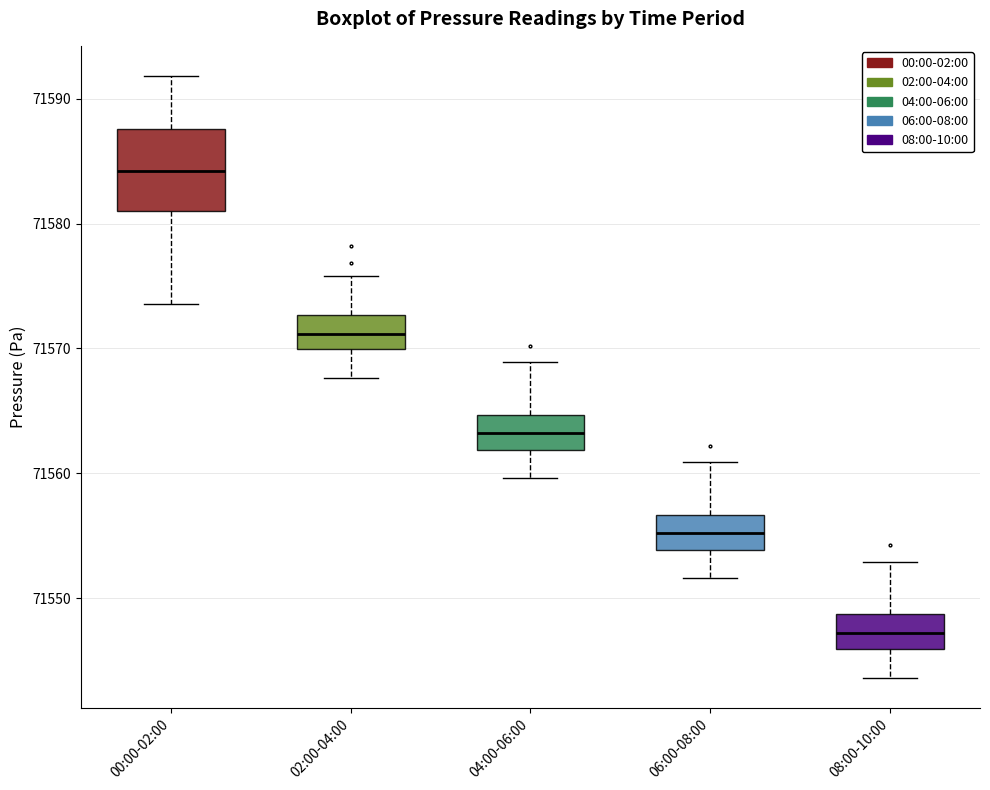

Where is the lower edge of the box for 00:00-02:00 on the y-axis? The values are not printed on the chart, so give them approximately, as read against the axis.

71581